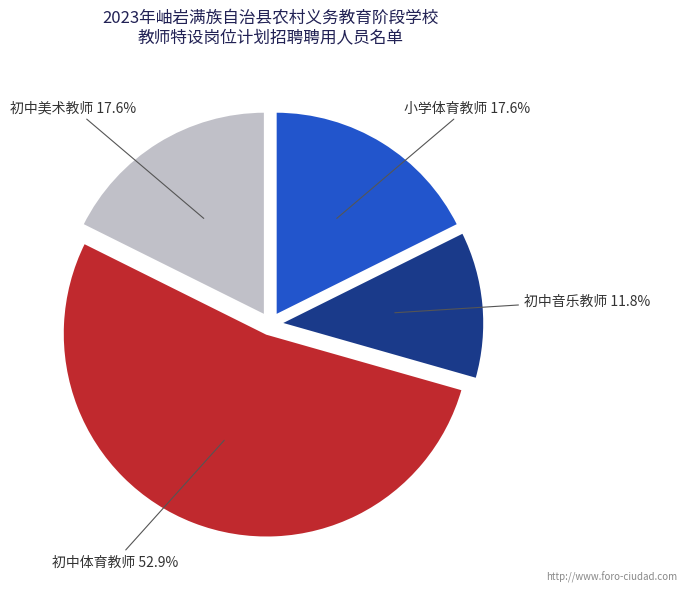

Is there any slice that represents more than half of the pie?

Yes